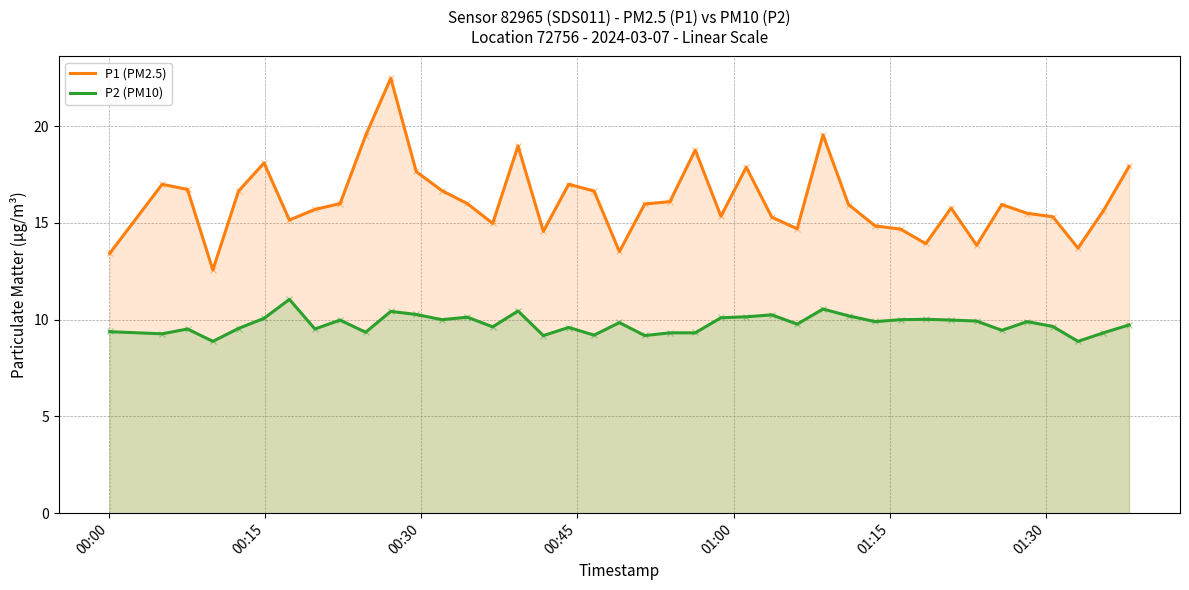

Which series has the largest range (max minus min)?

P1 (PM2.5)